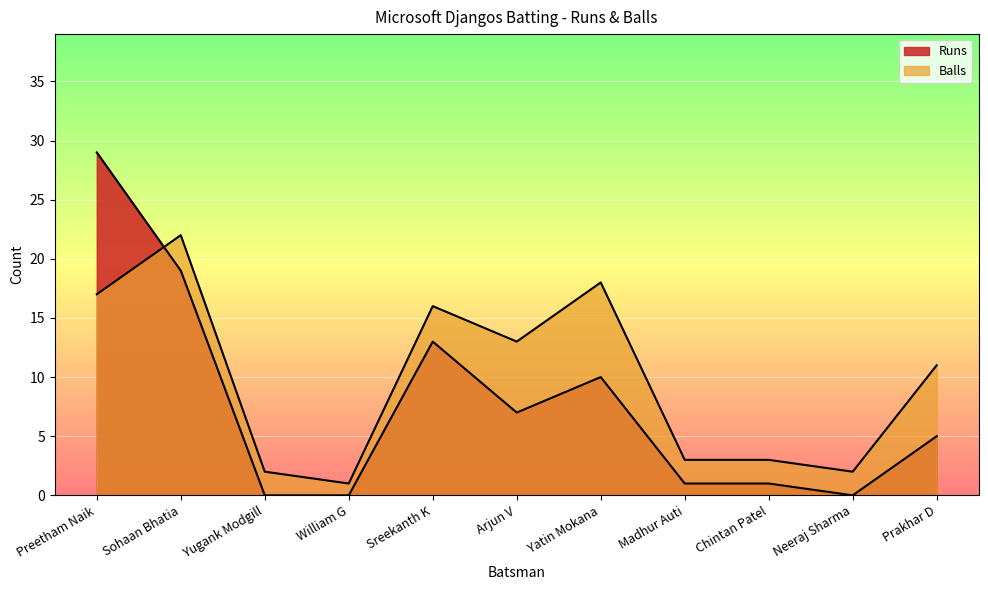

List the labels in order of Runs value, largest first.

Preetham Naik, Sohaan Bhatia, Sreekanth K, Yatin Mokana, Arjun V, Prakhar D, Madhur Auti, Chintan Patel, Yugank Modgill, William G, Neeraj Sharma